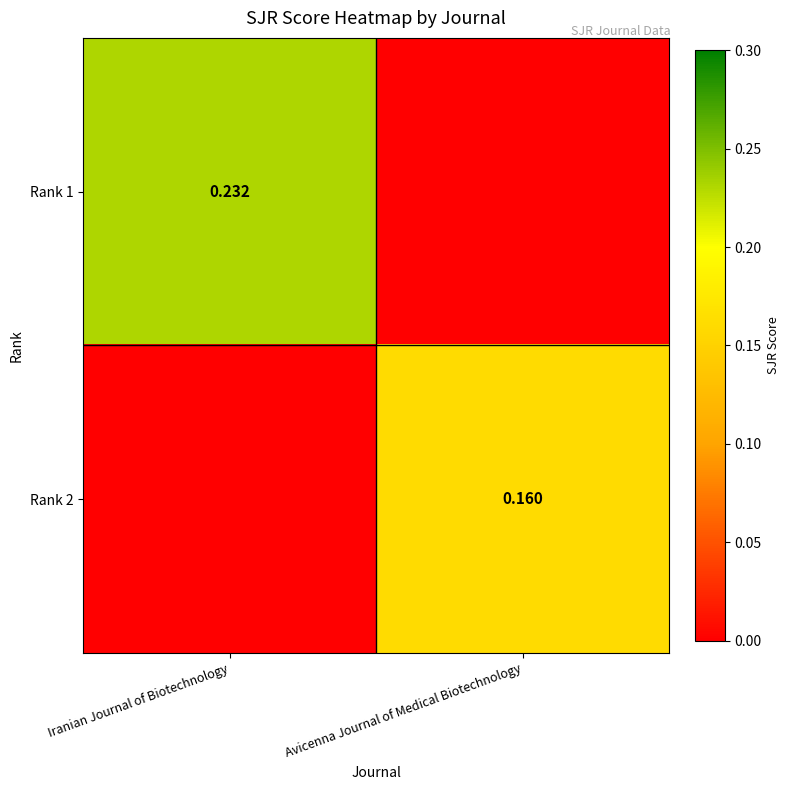

Rank the series by their average value, from highest to lowest.

Rank 1, Rank 2